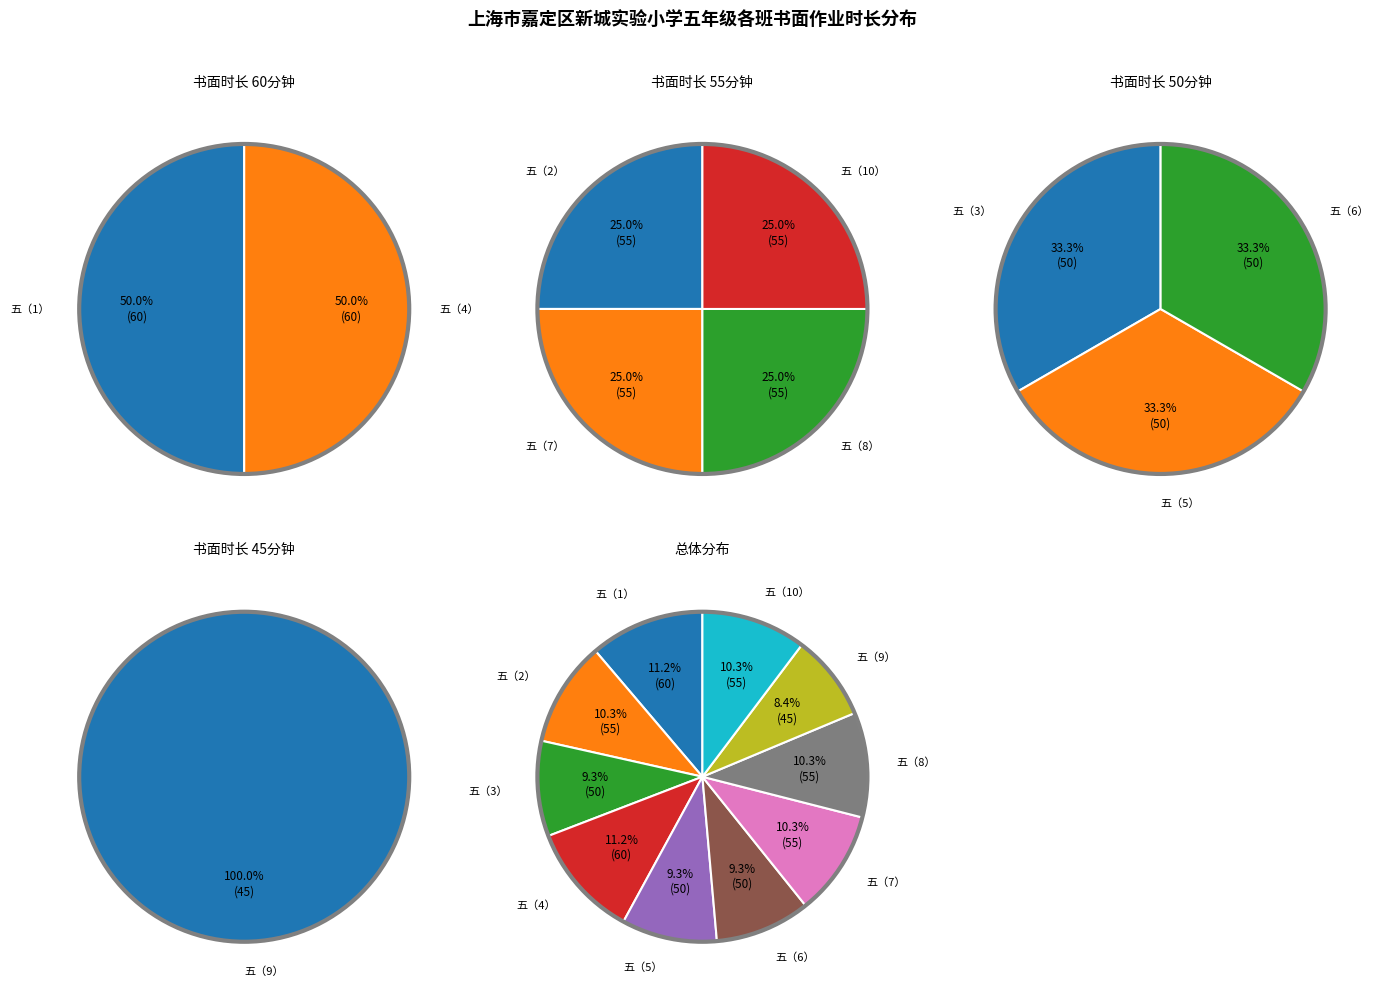

What is the change in value from 五（4） to 五（7）?

-5